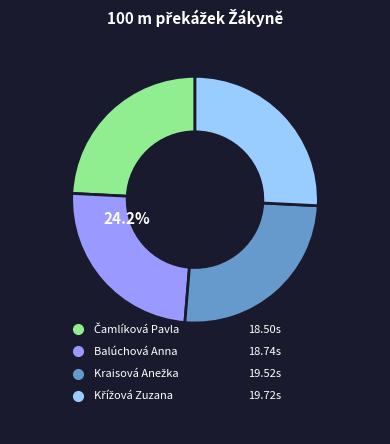

To the nearest percent, what is the difference between the largest and smallest slice percentages?

2%